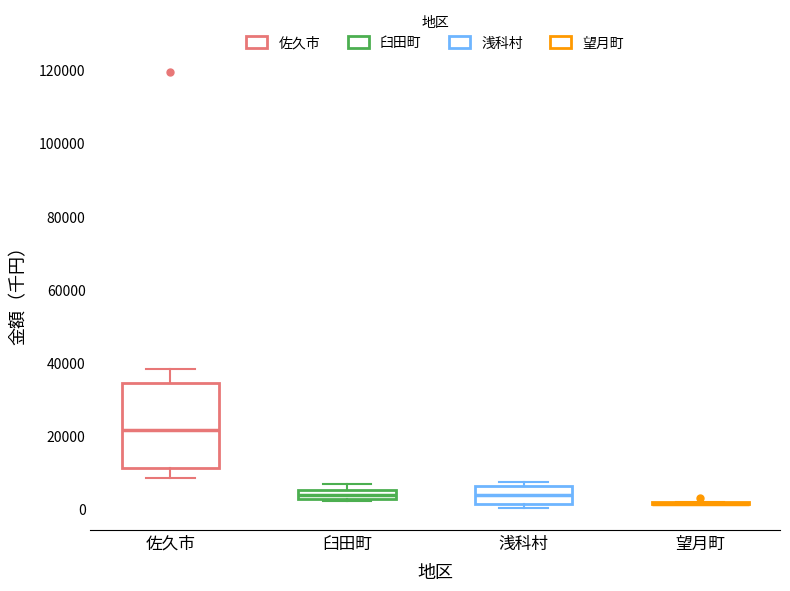

Where is the lower edge of the box for 佐久市 on the y-axis? The values are not printed on the chart, so give them approximately, as read against the axis.

12000